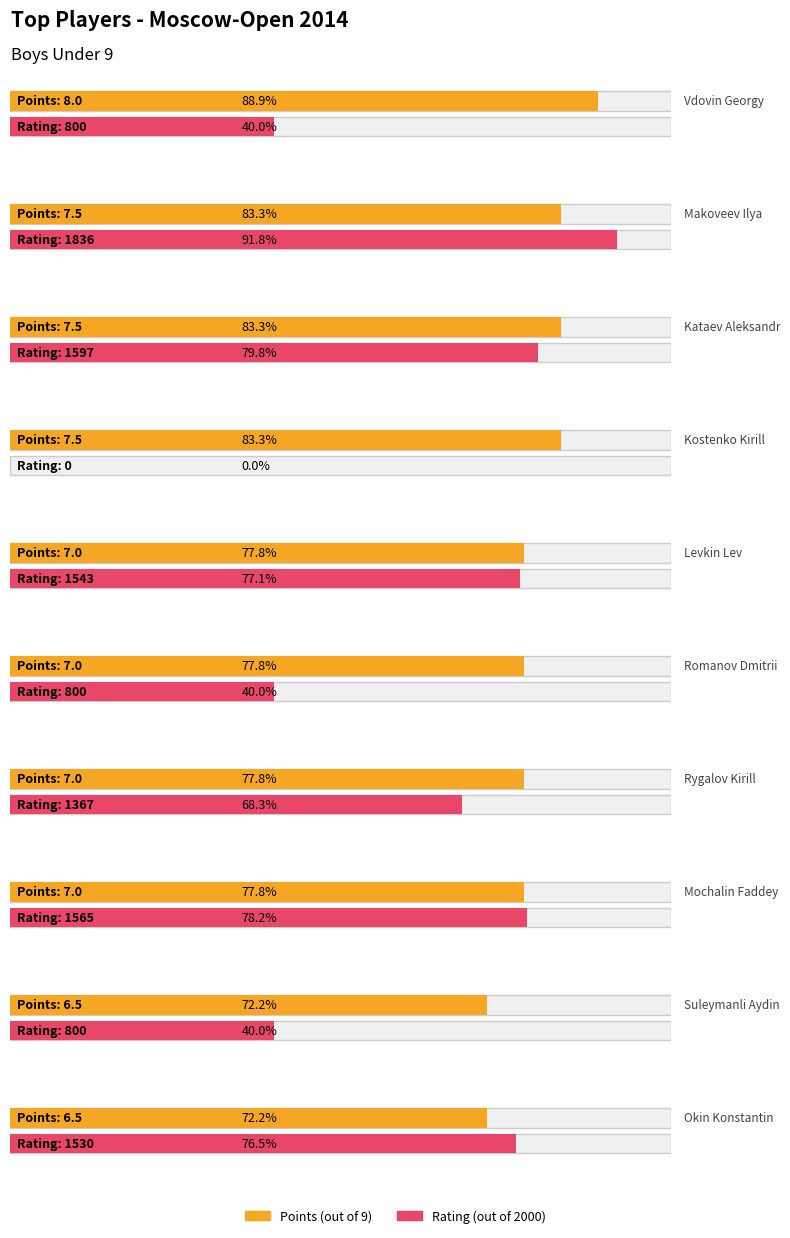

What is the value of the Points bar at the 10th from the left?

6.5